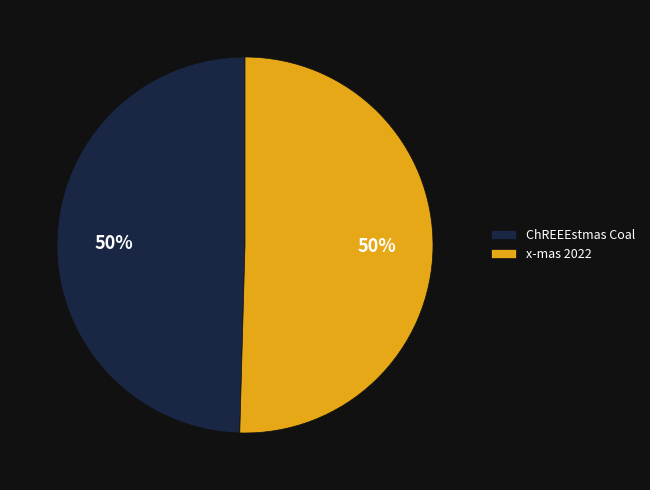

Count the number of slices in the pie.

2